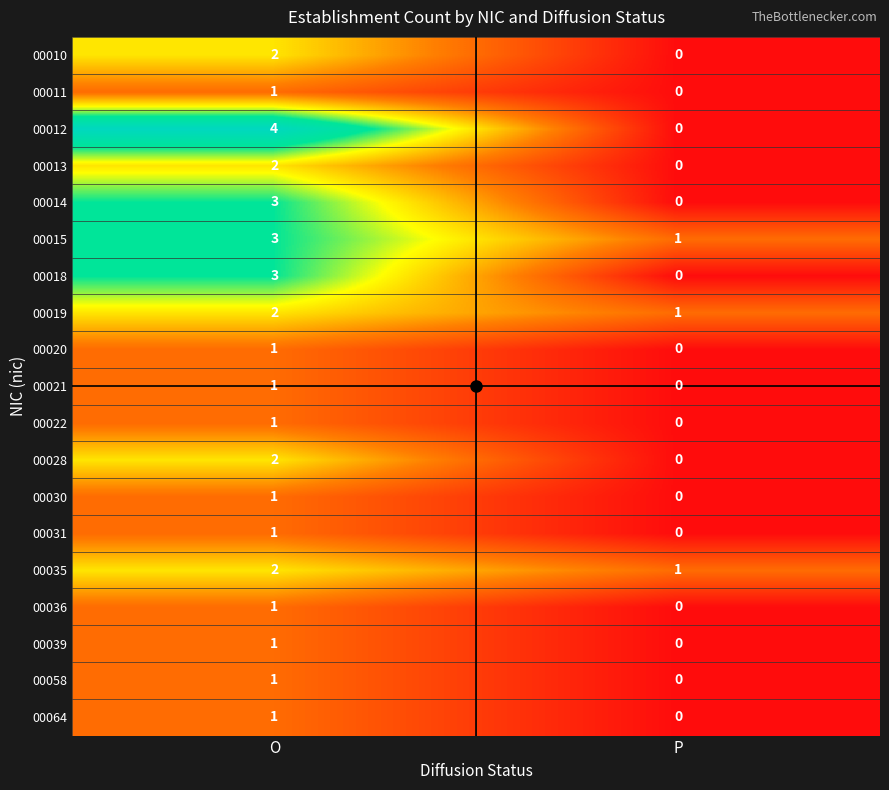

Rank the categories by 00015 value from lowest to highest.

P, O